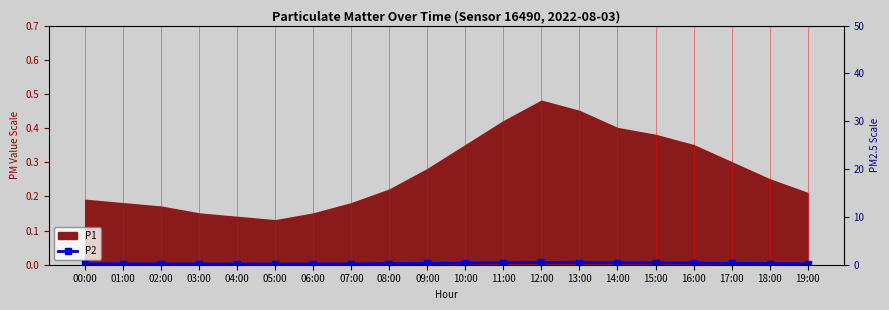

What is the approximate value at 15:00?

0.4